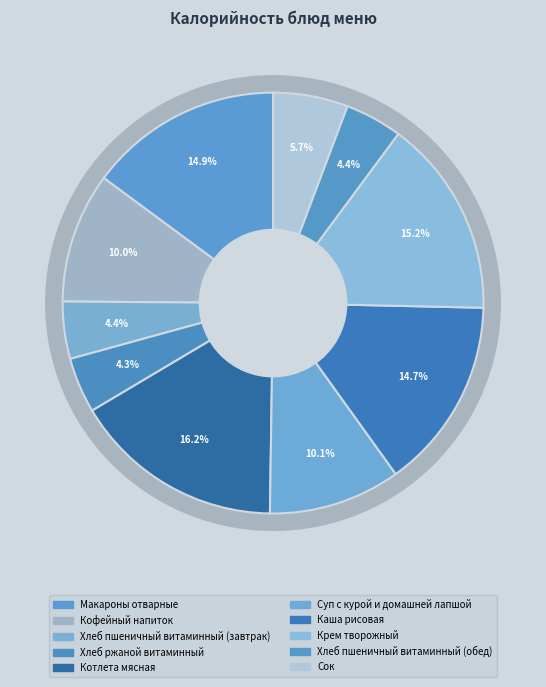

Combined, do Котлета мясная and Крем творожный account for over 50%?

No